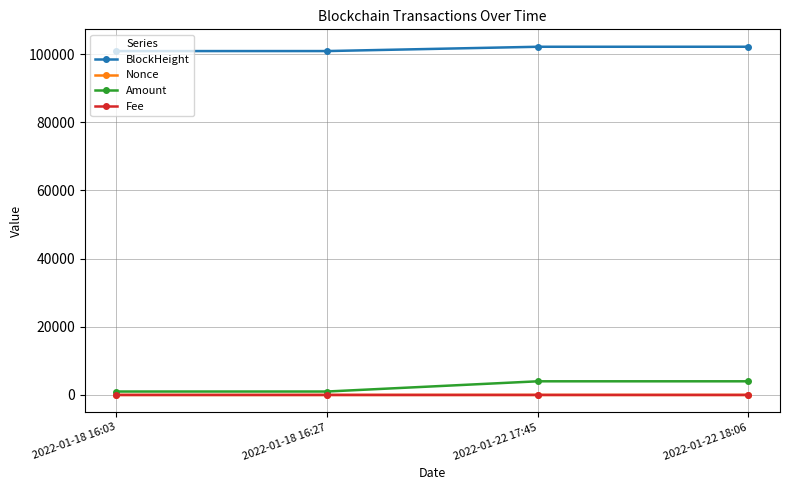

At which category does Amount reach its first local valley?

2022-01-18 16:27